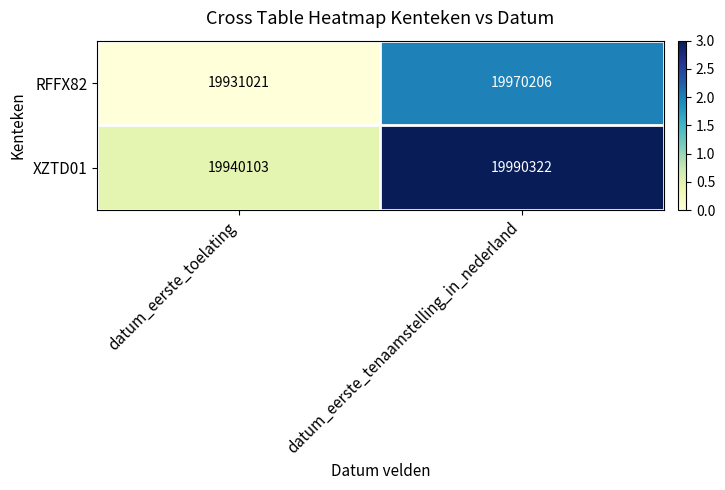

True or false: RFFX82 has a value of 4504554 at datum_eerste_tenaamstelling_in_nederland.

False